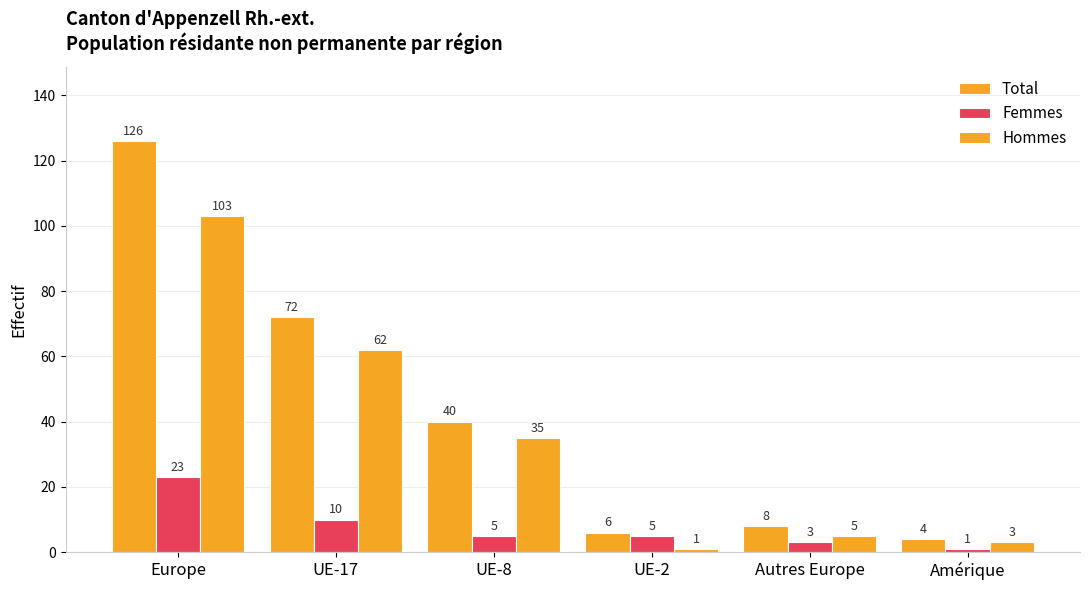

Reading right to left, transcribe all the data shown in this chart.

Total: Amérique=4	Autres Europe=8	UE-2=6	UE-8=40	UE-17=72	Europe=126
Femmes: Amérique=1	Autres Europe=3	UE-2=5	UE-8=5	UE-17=10	Europe=23
Hommes: Amérique=3	Autres Europe=5	UE-2=1	UE-8=35	UE-17=62	Europe=103